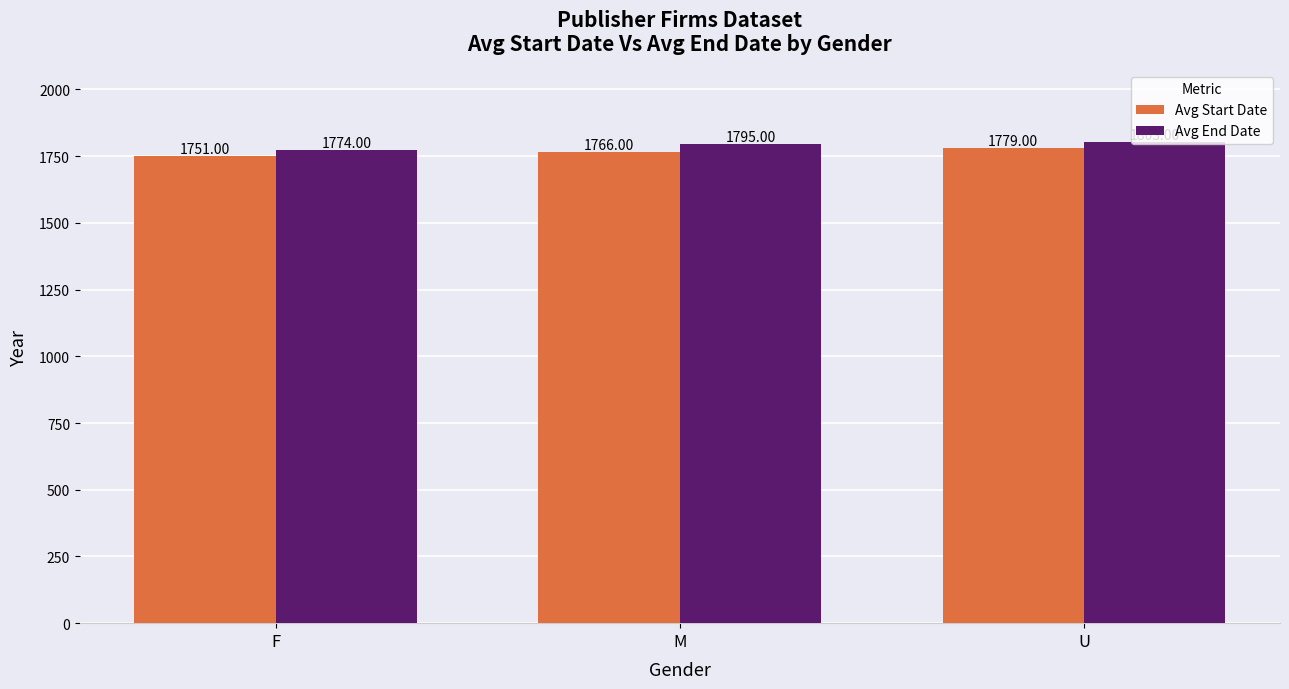

Rank the categories by Avg Start Date value from highest to lowest.

U, M, F